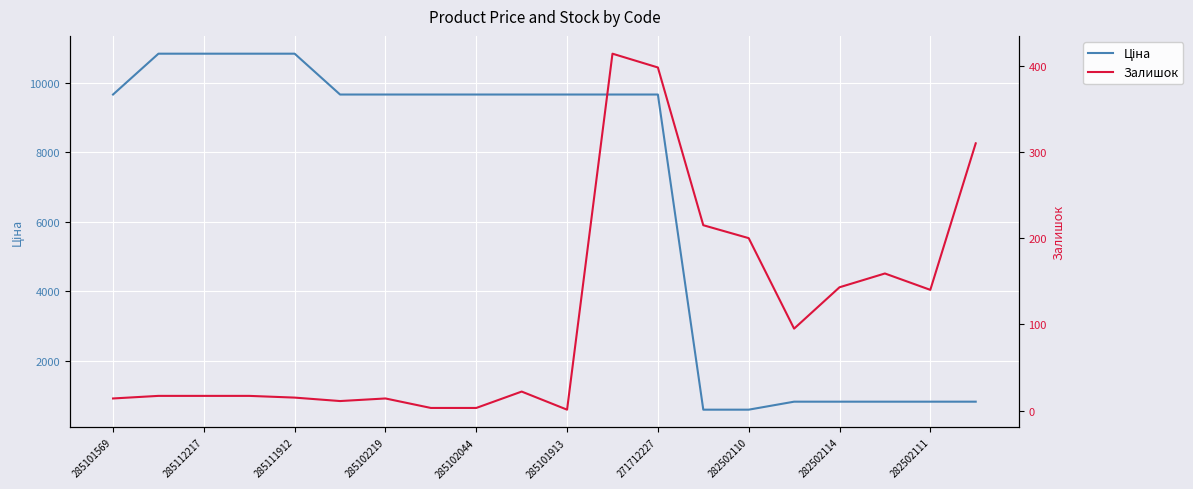

Rank the series by their average value, from highest to lowest.

Ціна, Залишок